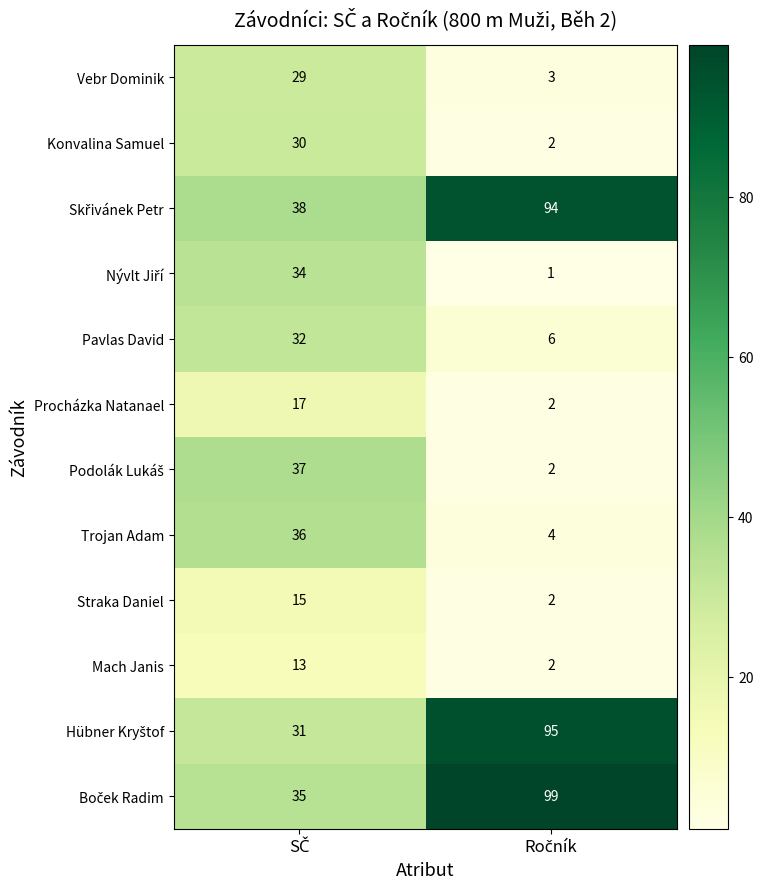

What is the maximum value shown in the chart?

99